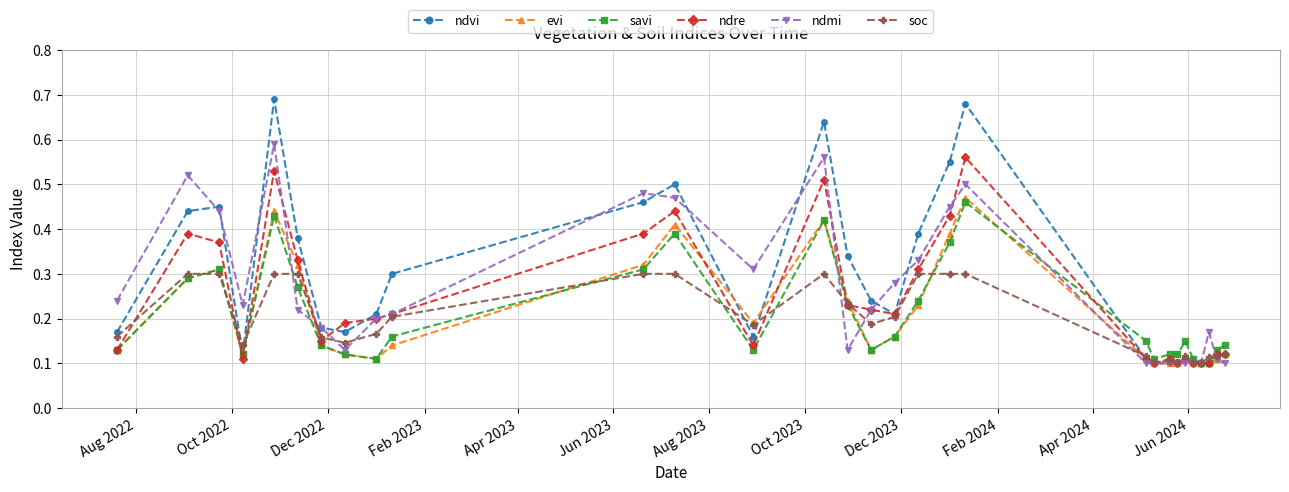

At how many categories does at least one series exceed 0?

30